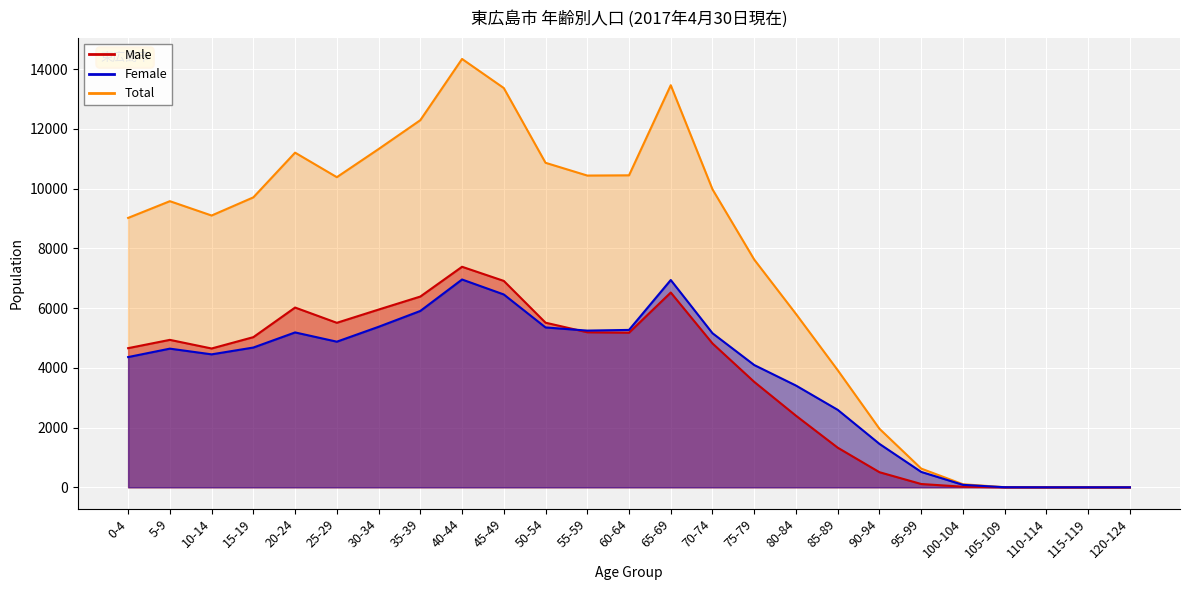

At which label is Female closest to 3479?

80-84